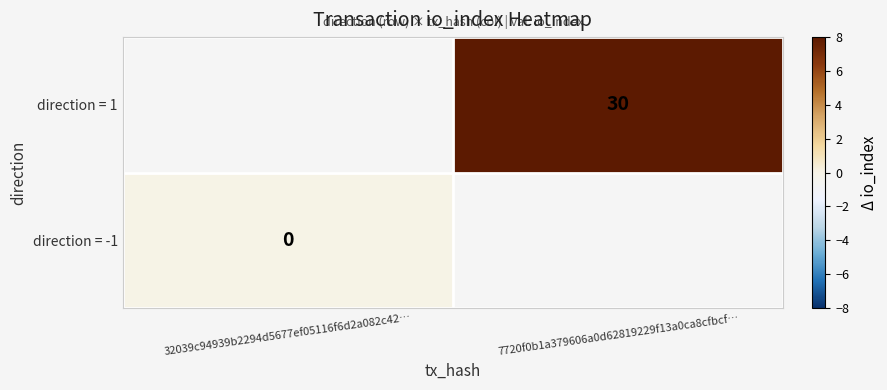

The value of direction = 1 at 7720f0b1a379606a0d62819229f13a0ca8cfbcf… is 30. True or false?

True